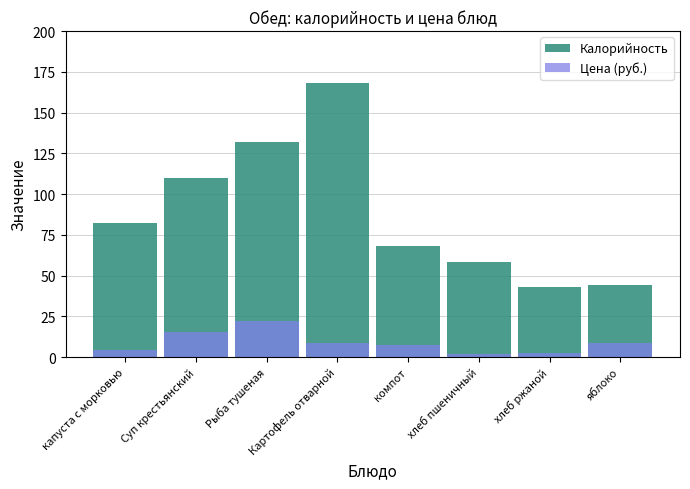

What position from the left is капуста с морковью?

1